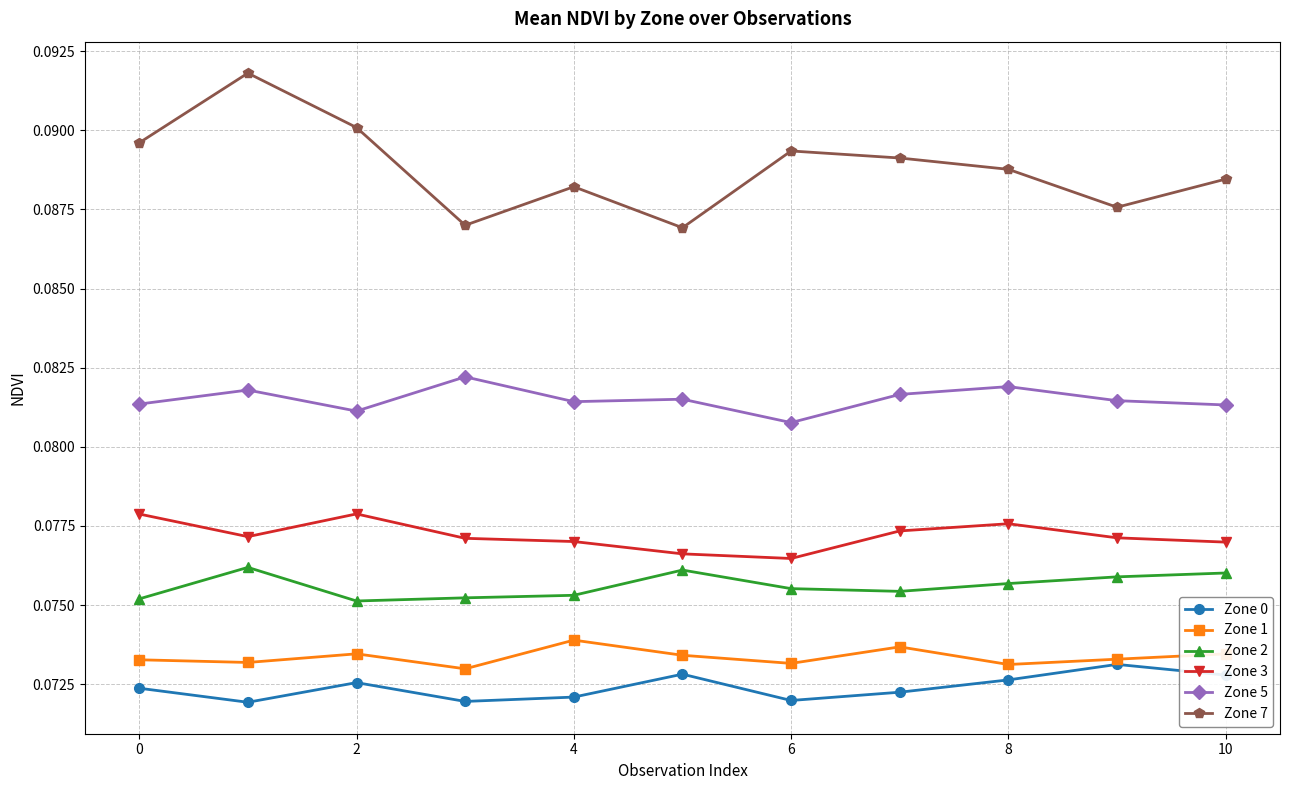

How many Zone 3 values are between 0 and 1?

11